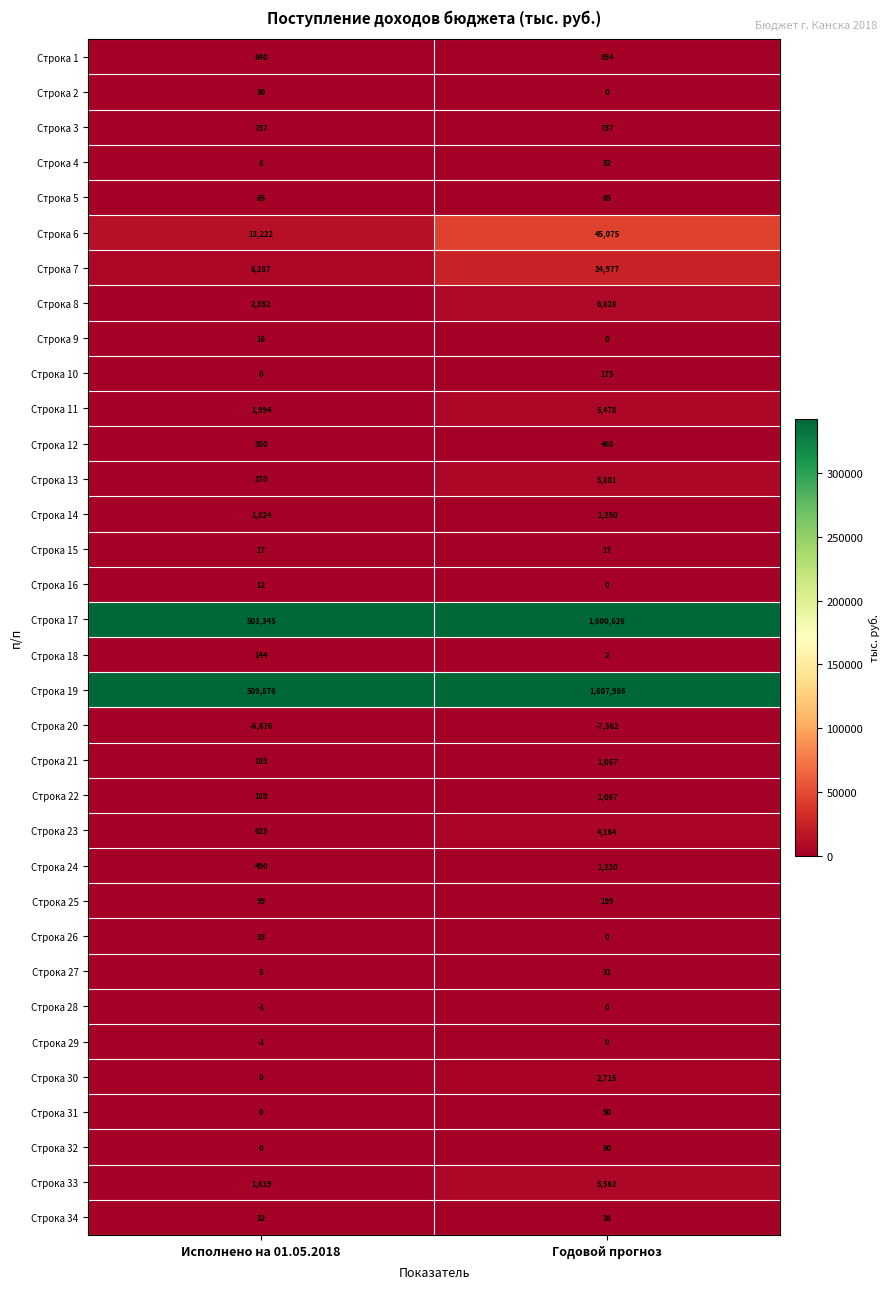

Read the Строка 34 value at Исполнено на 01.05.2018.

32